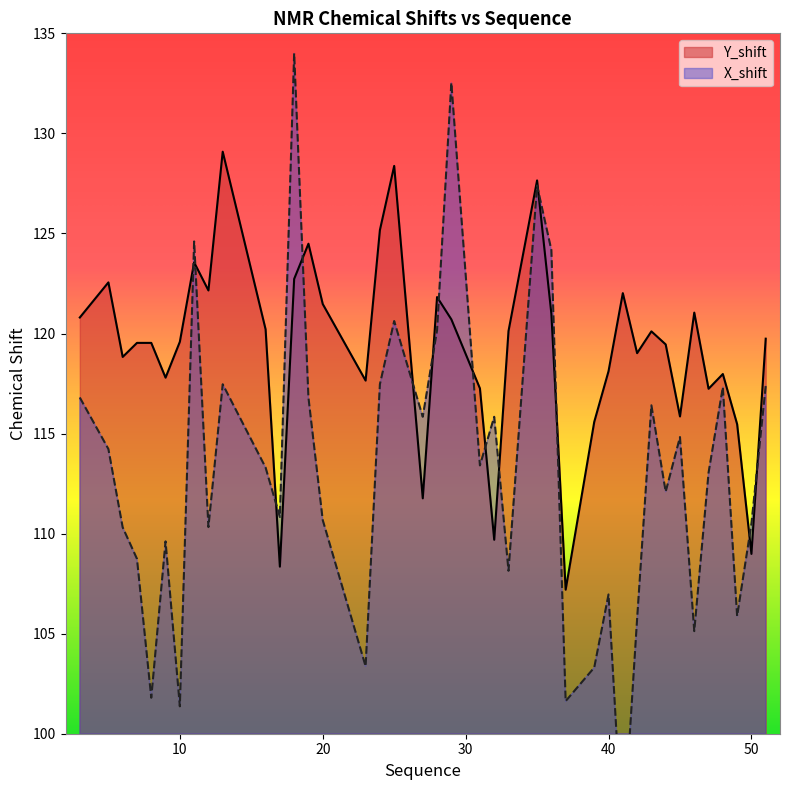

What is the total value across all series at 45?

230.7